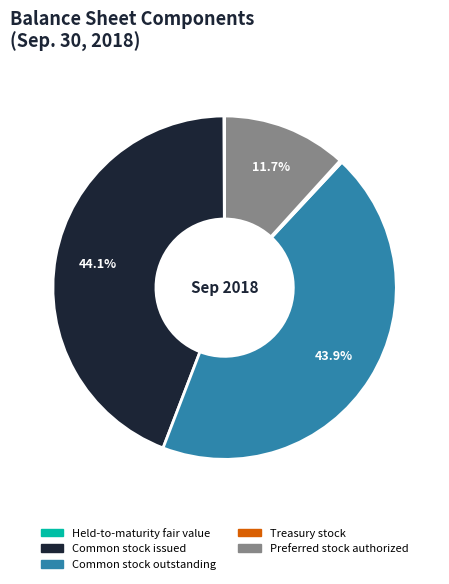

Is there a majority slice in this chart?

No